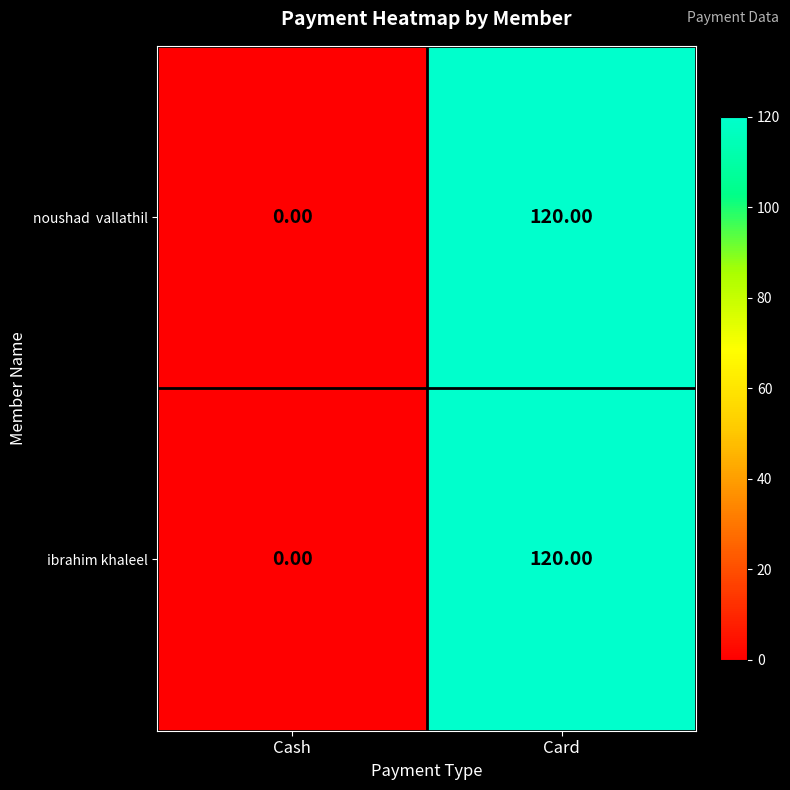

At which label does ibrahim khaleel reach its minimum?

Cash